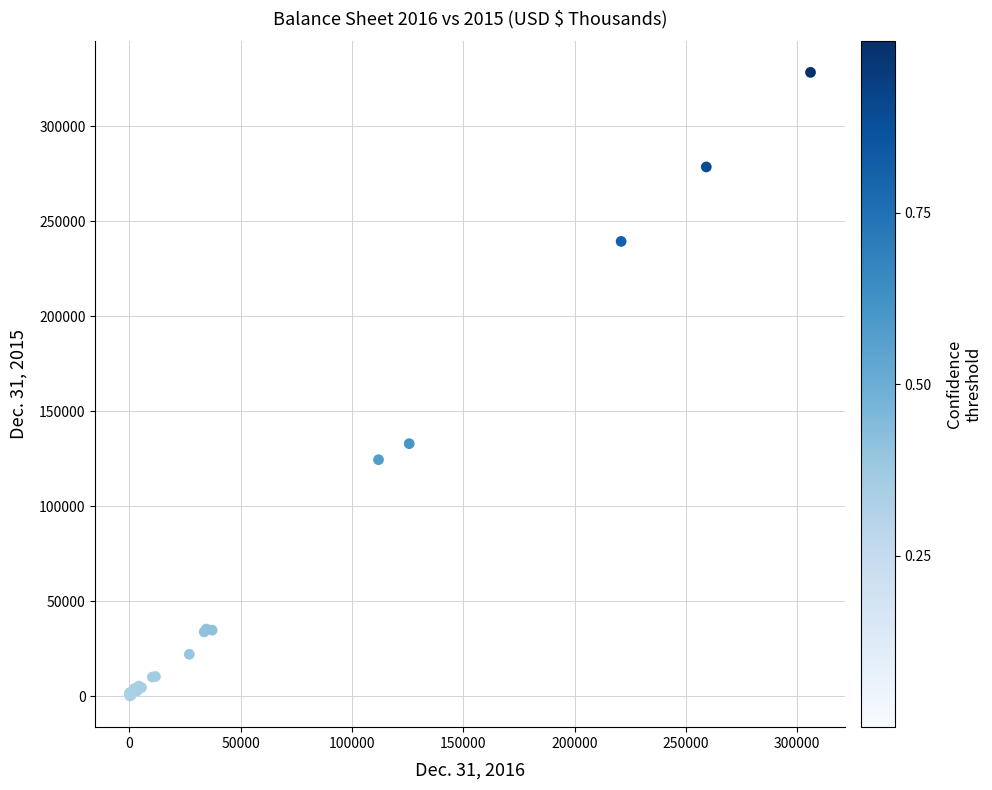

What Y value in the scatter plot is closest to 164315?

133010